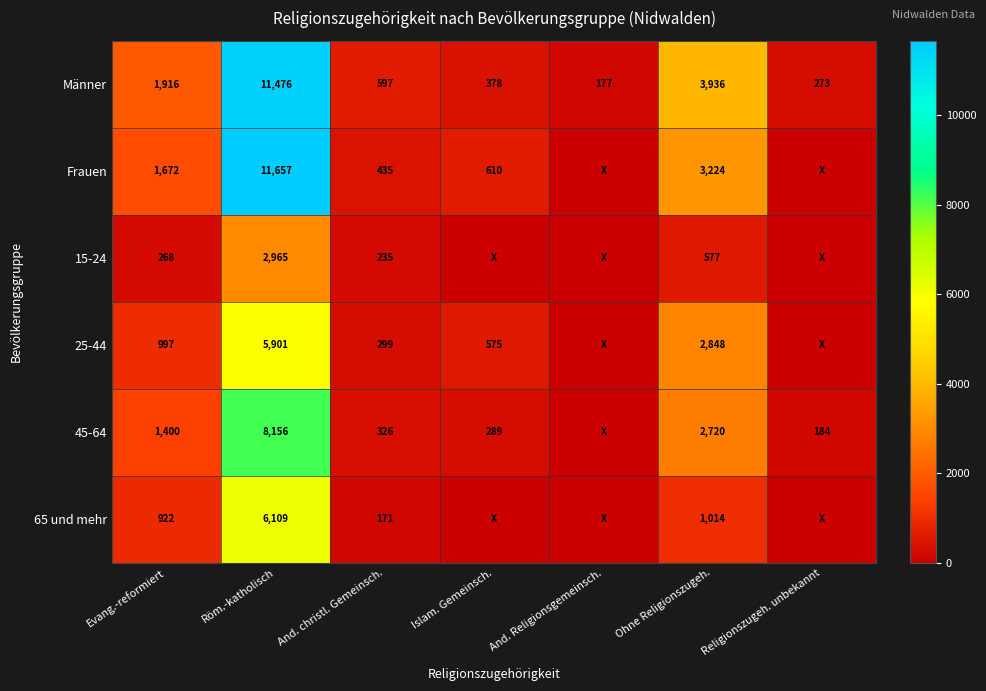

At how many categories does at least one series exceed 711?

3